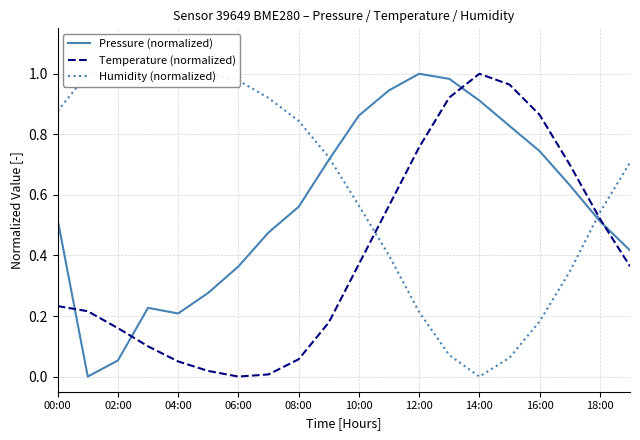

Is it true that Temperature (normalized) equals 0.3 at 16:00?

False